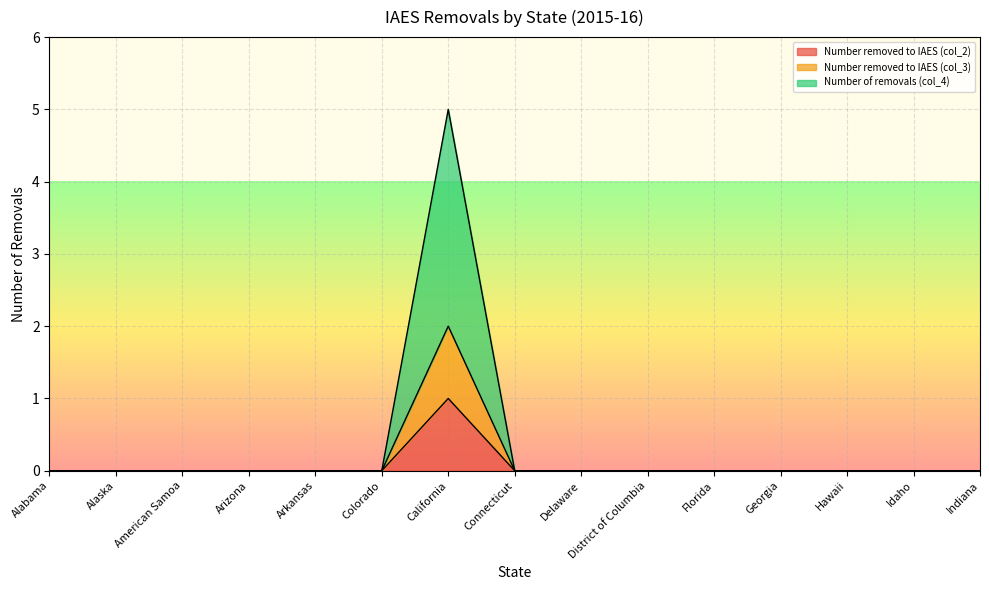

How many lines are shown in the chart?

3